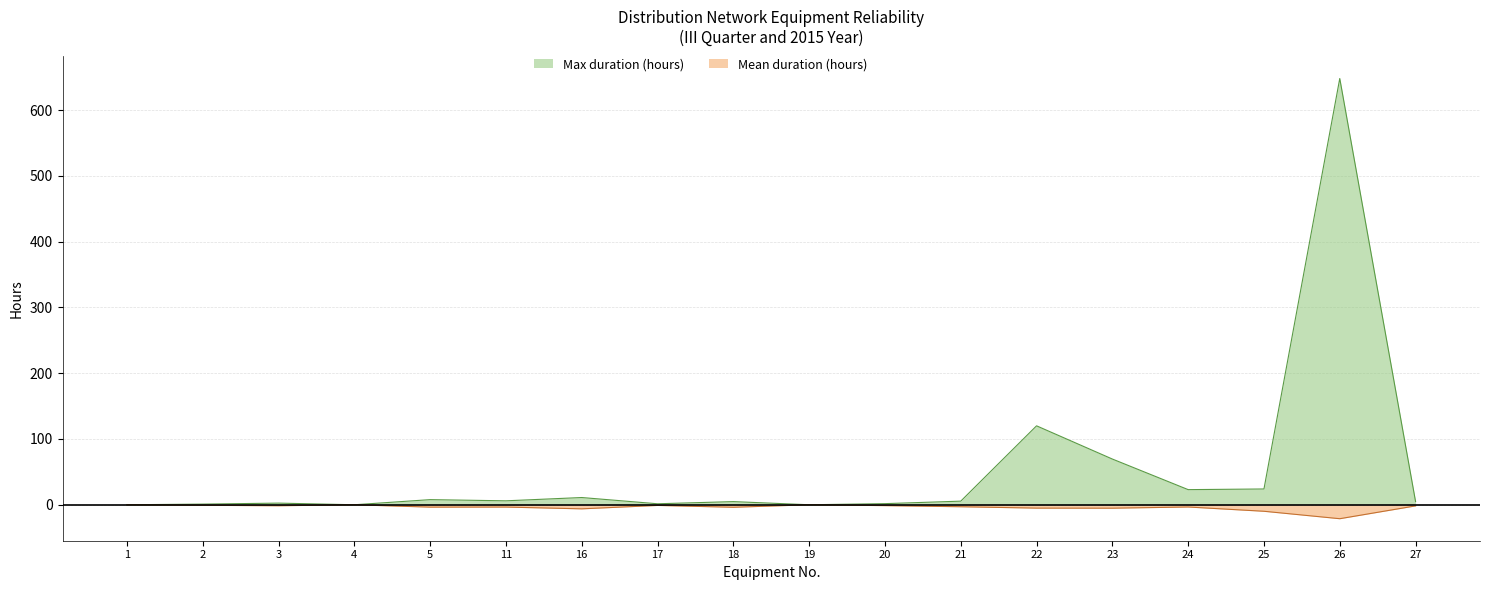

Does the chart display data point markers on the line(s)?

No